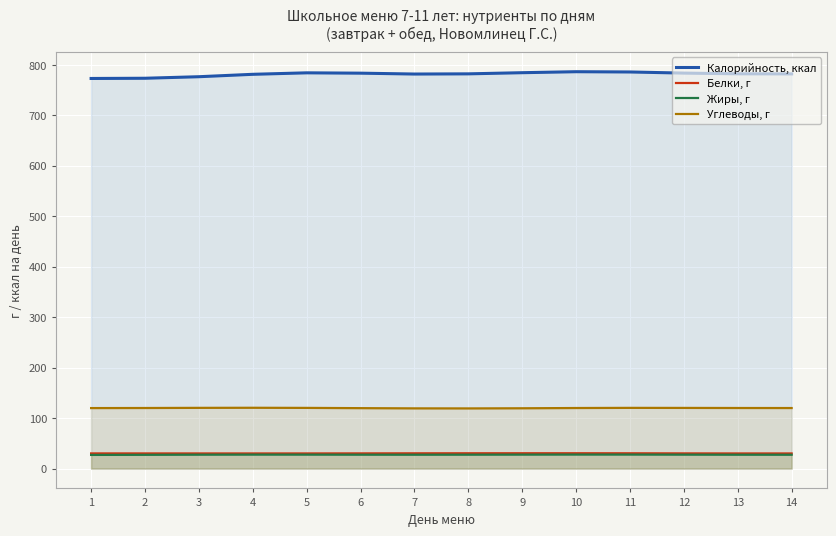

In Калорийность, ккал, how many points are higher than both neighbors (excluding endpoints)?

2